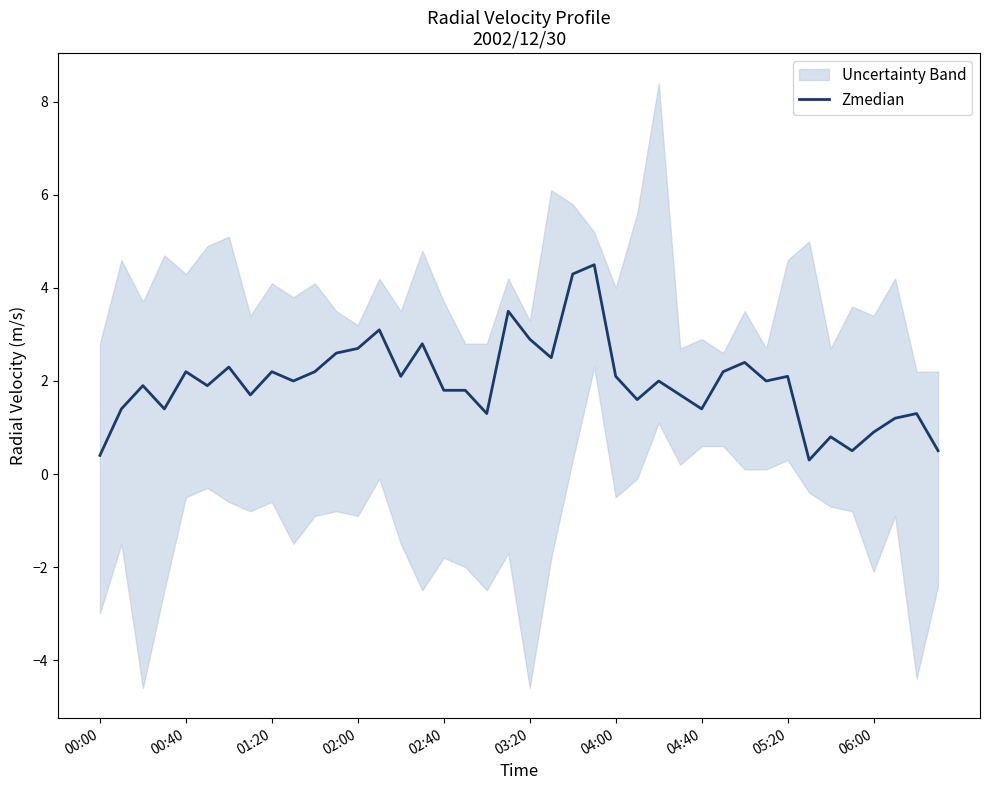

What is the minimum value for Zmedian?

0.3